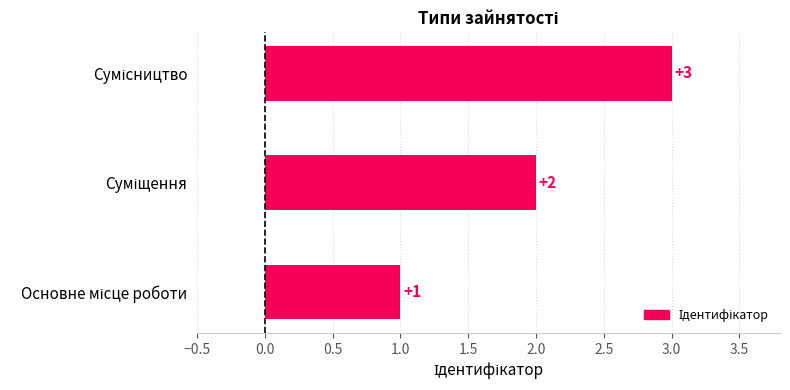

How many values are between 1 and 3?

3